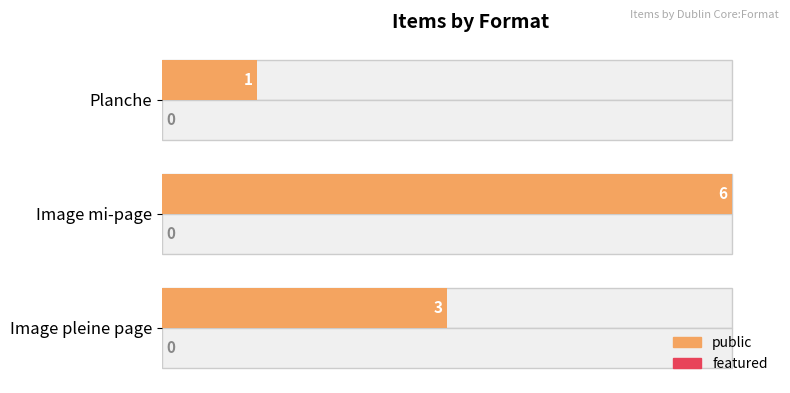

What is the sum of all public values?

10.0